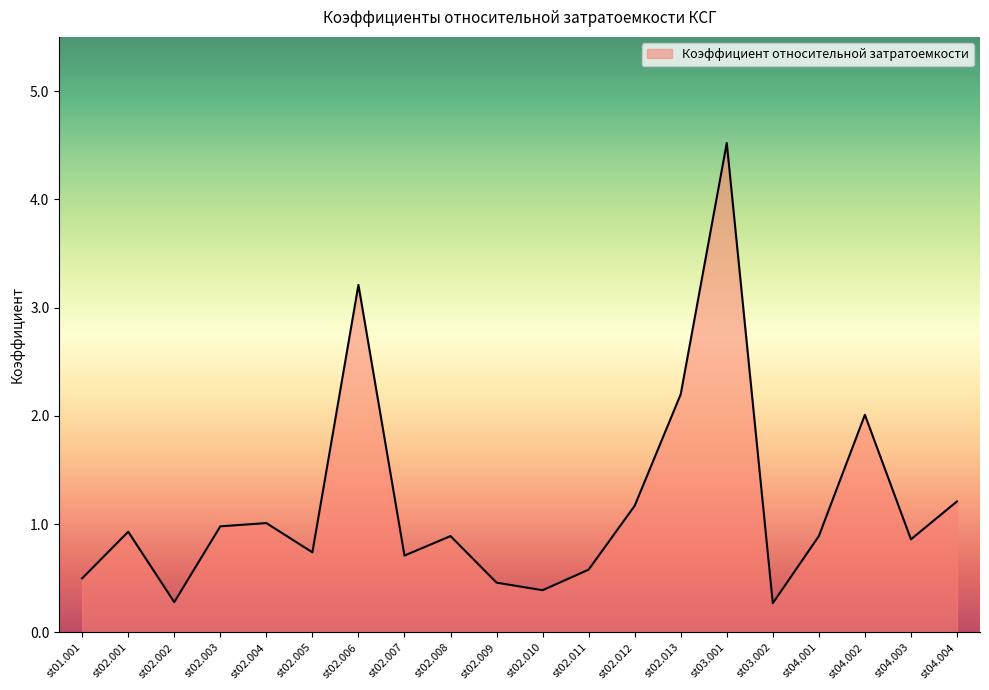

The value at st03.001 is 4.5. True or false?

True